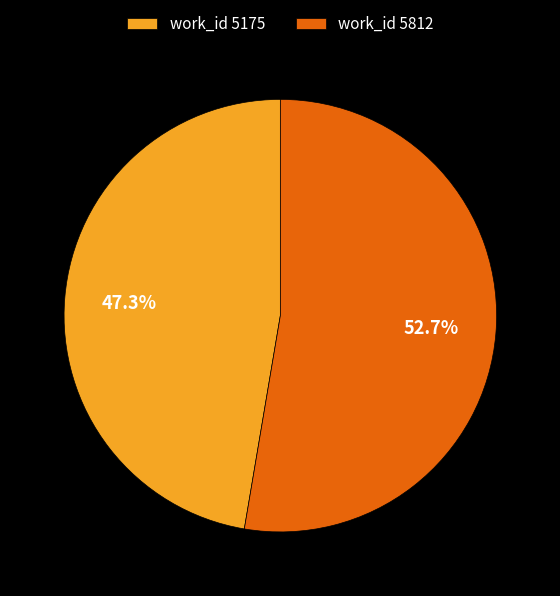

Which slice is the largest?

work_id 5812